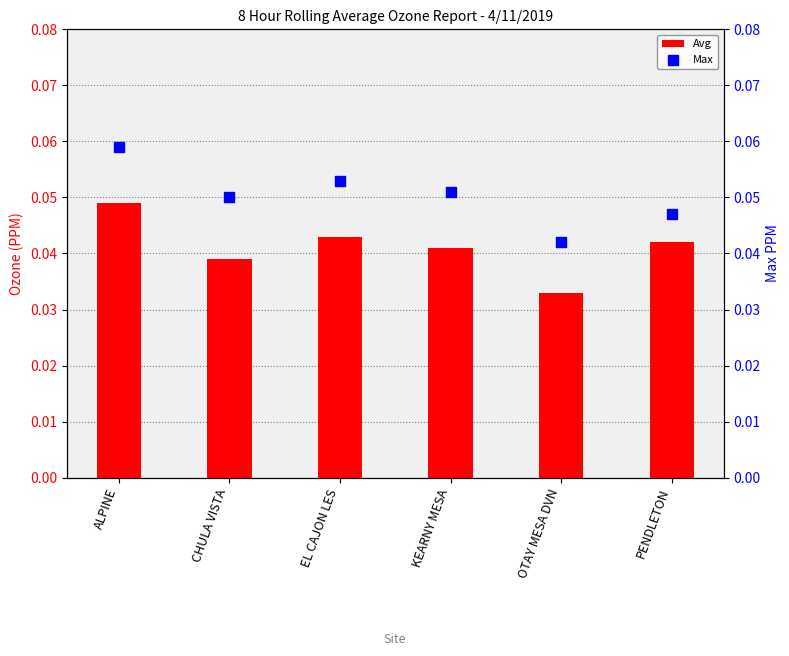

Which series reaches the minimum Y coordinate?

Avg